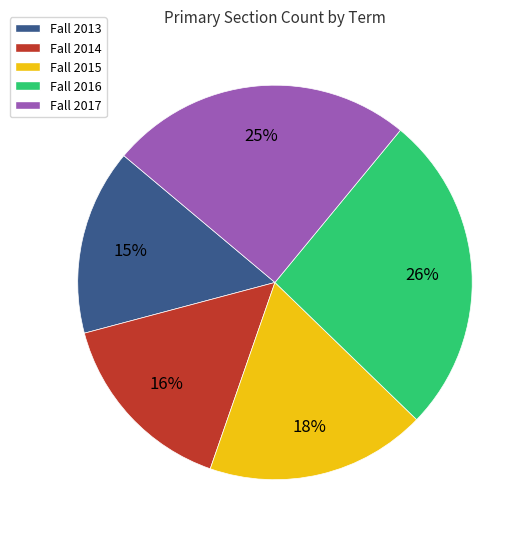

What percentage is the Fall 2015 slice, to the nearest percent?

18%